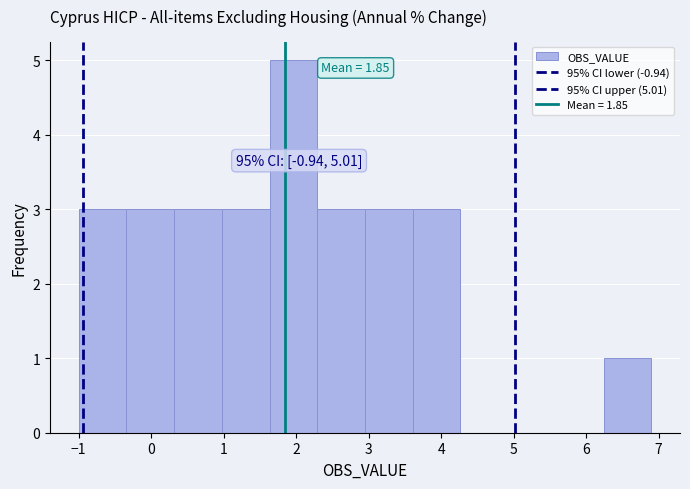

Over which range of the x-axis is the bar tallest?

1.6 to 2.3